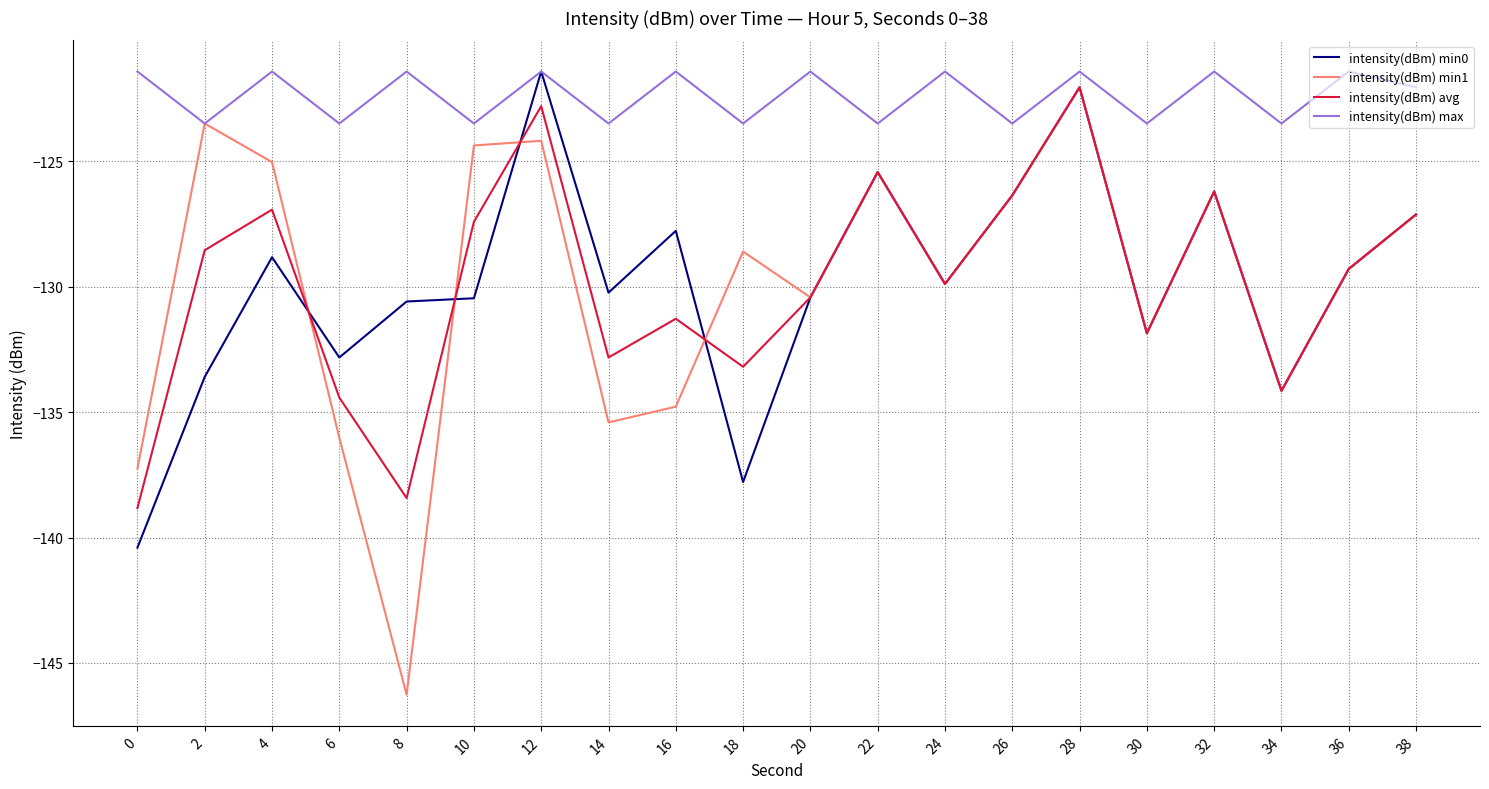

Where is the first local minimum for intensity(dBm) avg?

8